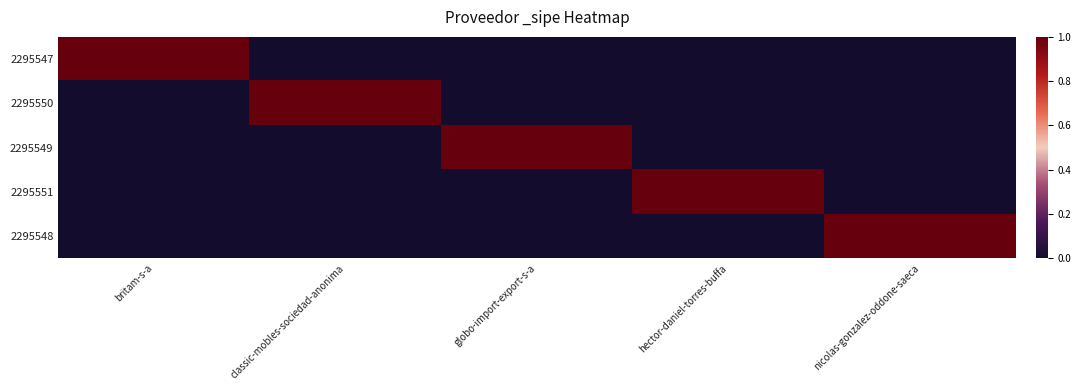

Rank the series at classic-mobles-sociedad-anonima from highest to lowest value.

2295550, 2295547, 2295549, 2295551, 2295548